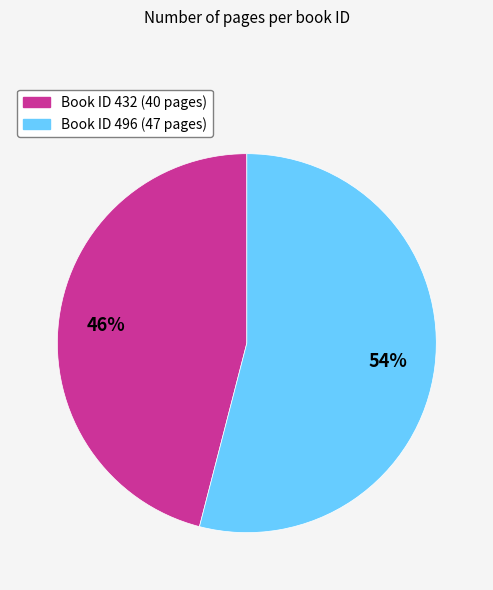

To the nearest percent, what is the difference between the largest and smallest slice percentages?

8%